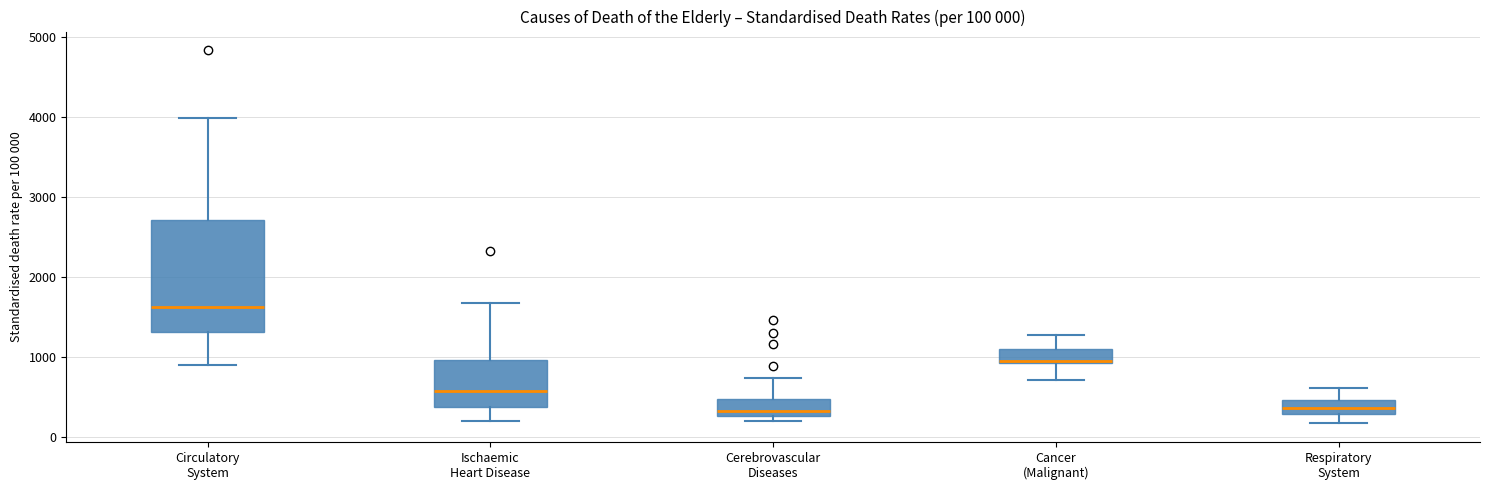

Comparing the boxes themselves (not the whiskers), which one is the tallest?

Circulatory System